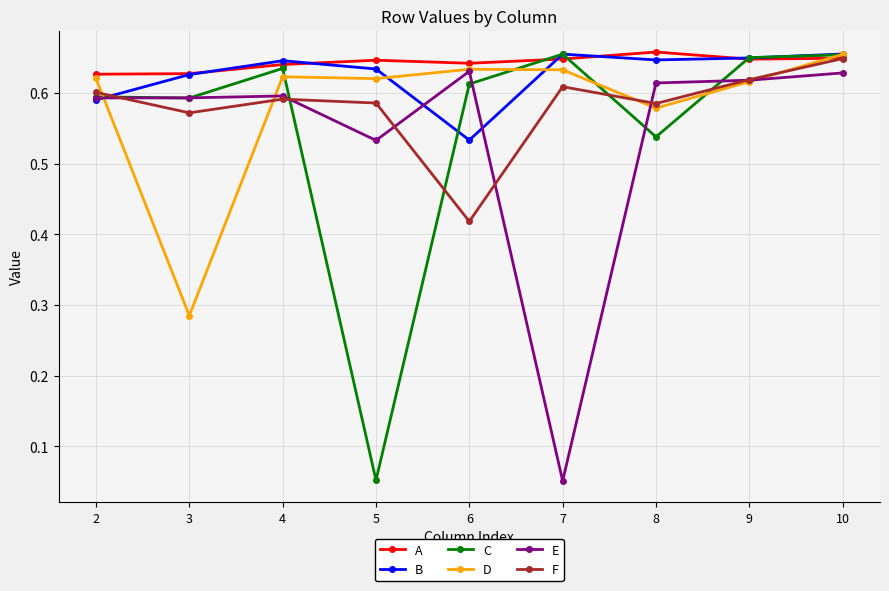

Where is the first local minimum for D?

3